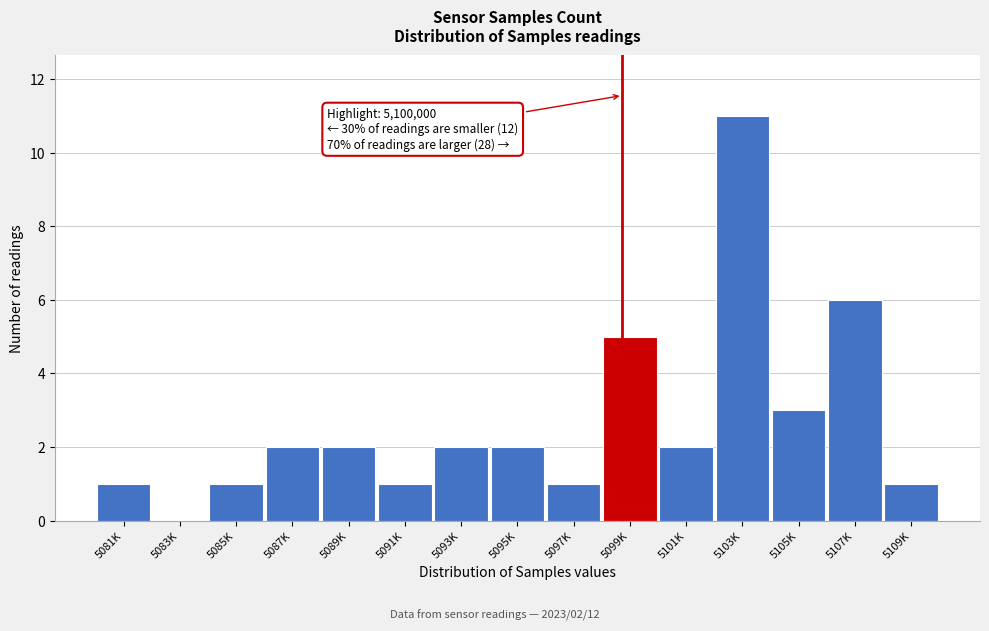

Reading left to right, transcribe all the data shown in this chart.

5081K=1	5083K=0	5085K=1	5087K=2	5089K=2	5091K=1	5093K=2	5095K=2	5097K=1	5099K=5	5101K=2	5103K=11	5105K=3	5107K=6	5109K=1